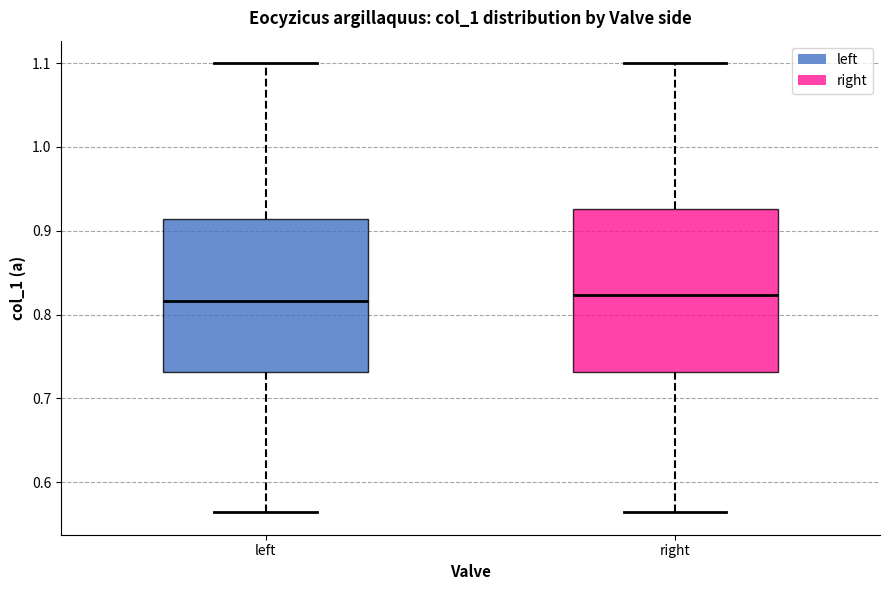

Reading left to right, transcribe this box plot: for each box, give where its median line is, the range the box spans, and where its two whiskers end, as read against the y-axis. The values are not printed on the chart, so give them approximately, as read against the axis.

left: median 0.82, box 0.73 to 0.91, whiskers 0.56 to 1.10
right: median 0.82, box 0.73 to 0.93, whiskers 0.56 to 1.10